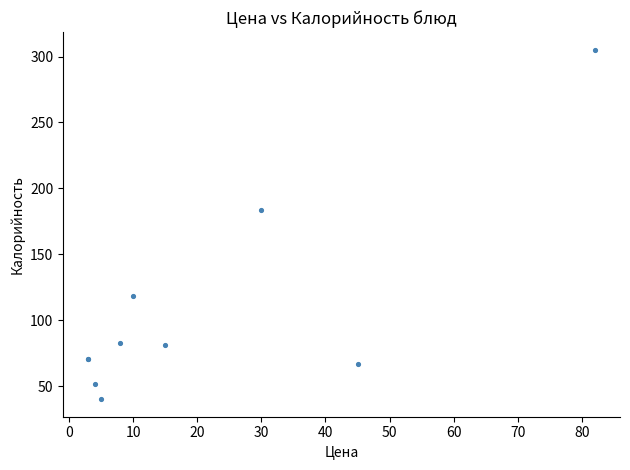

What Y value in the scatter plot is closest to 172?

183.4